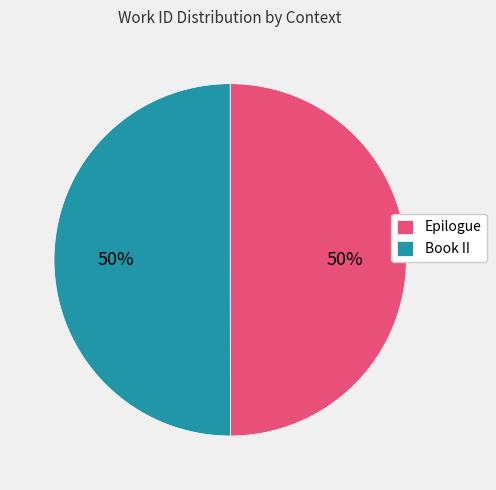

The Book II slice represents 58% of the pie. True or false?

False